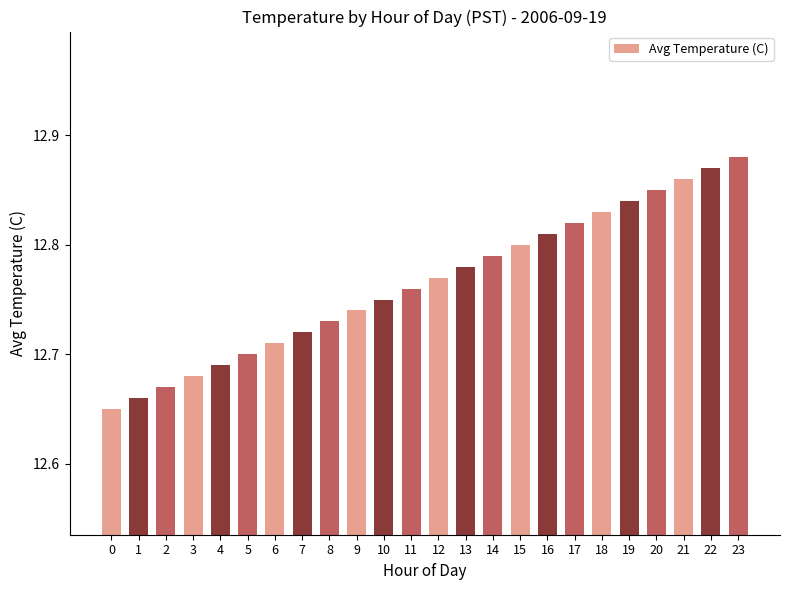

Between 3 and 16, which is larger?

16